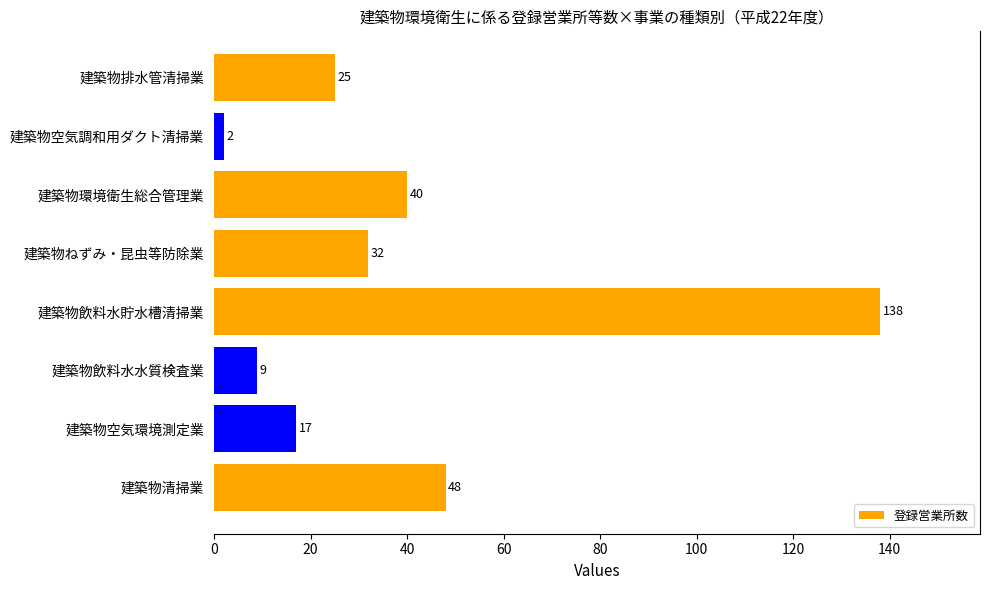

Which category has the highest value across all series?

建築物飲料水貯水槽清掃業